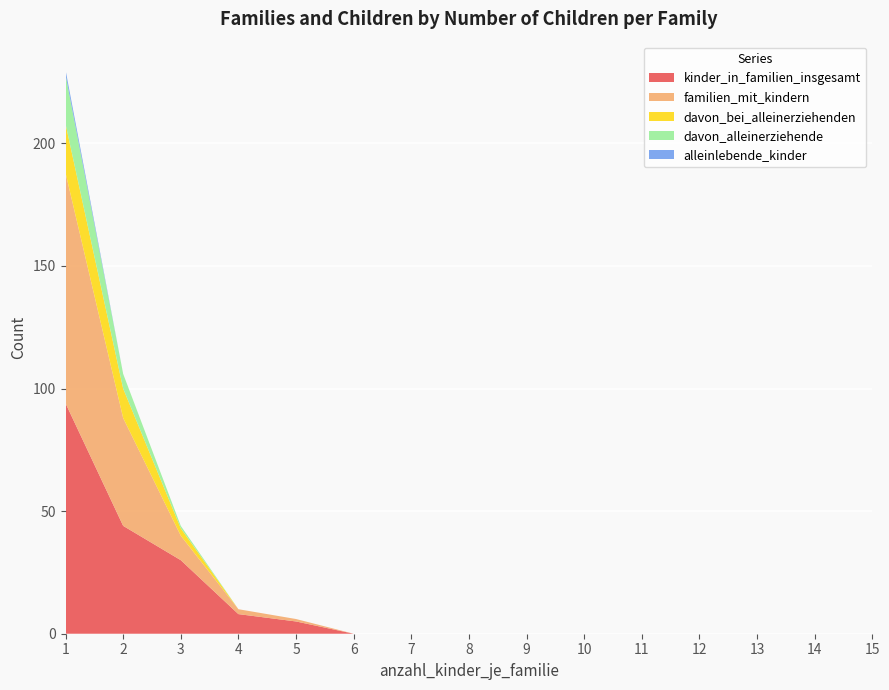

Reading left to right, list all the values displayed in this chart.

kinder_in_familien_insgesamt: 94	44	30	8	5	0	0	0	0	0	0	0	0	0	0
familien_mit_kindern: 94	44	10	2	1	0	0	0	0	0	0	0	0	0	0
davon_bei_alleinerziehenden: 20	12	3	0	0	0	0	0	0	0	0	0	0	0	0
davon_alleinerziehende: 20	6	1	0	0	0	0	0	0	0	0	0	0	0	0
alleinlebende_kinder: 2	0	0	0	0	0	0	0	0	0	0	0	0	0	0